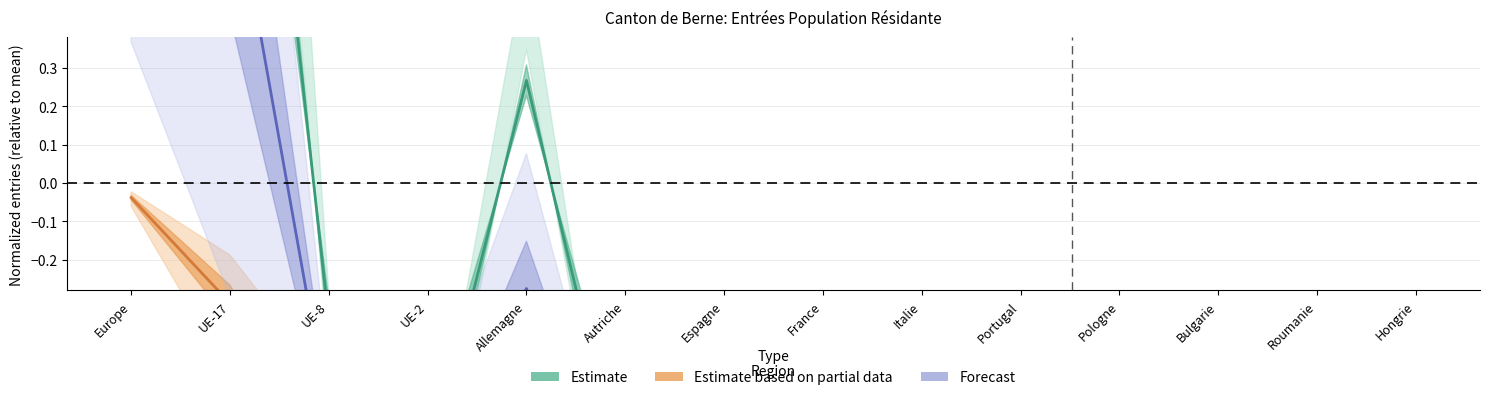

How many categories are shown in the chart?

14